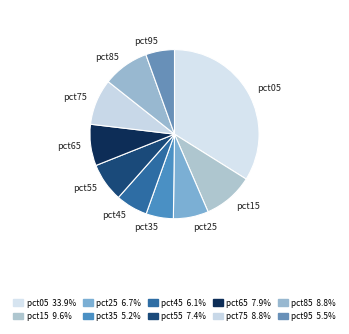

Combined, do pct45 and pct75 account for over 50%?

No